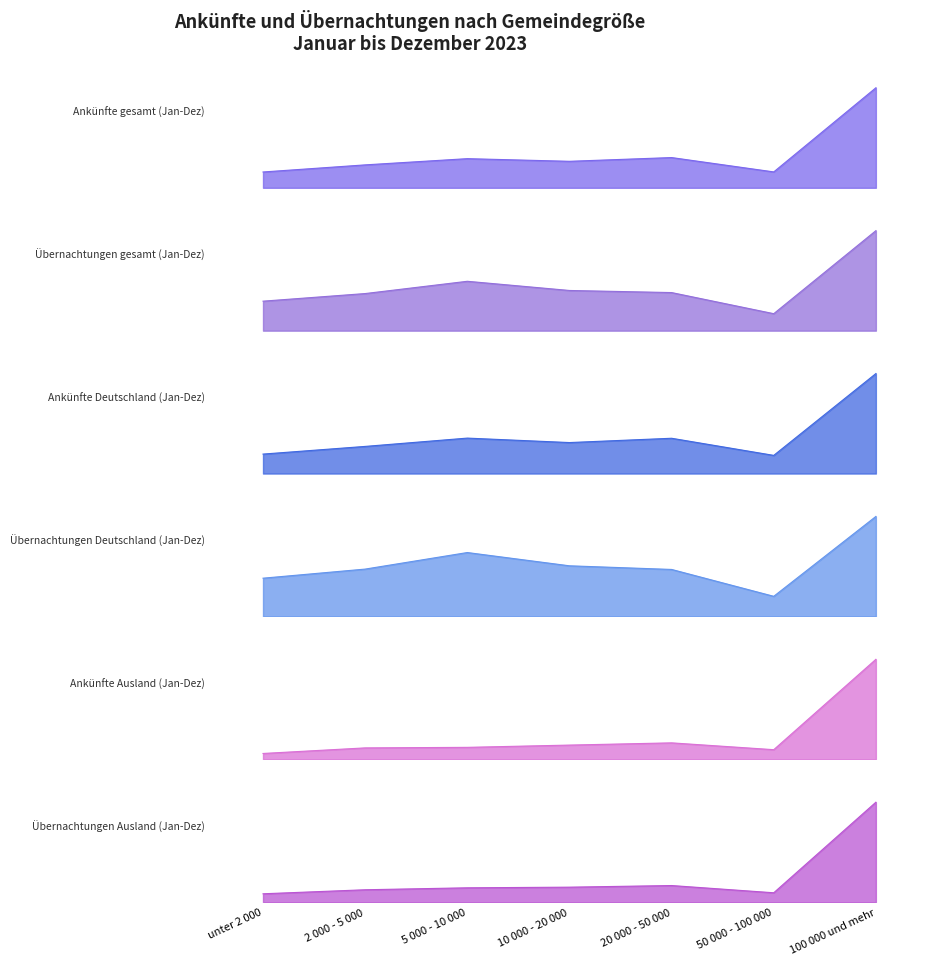

What is the difference between the highest and lowest values at 20 000 - 50 000?

0.3